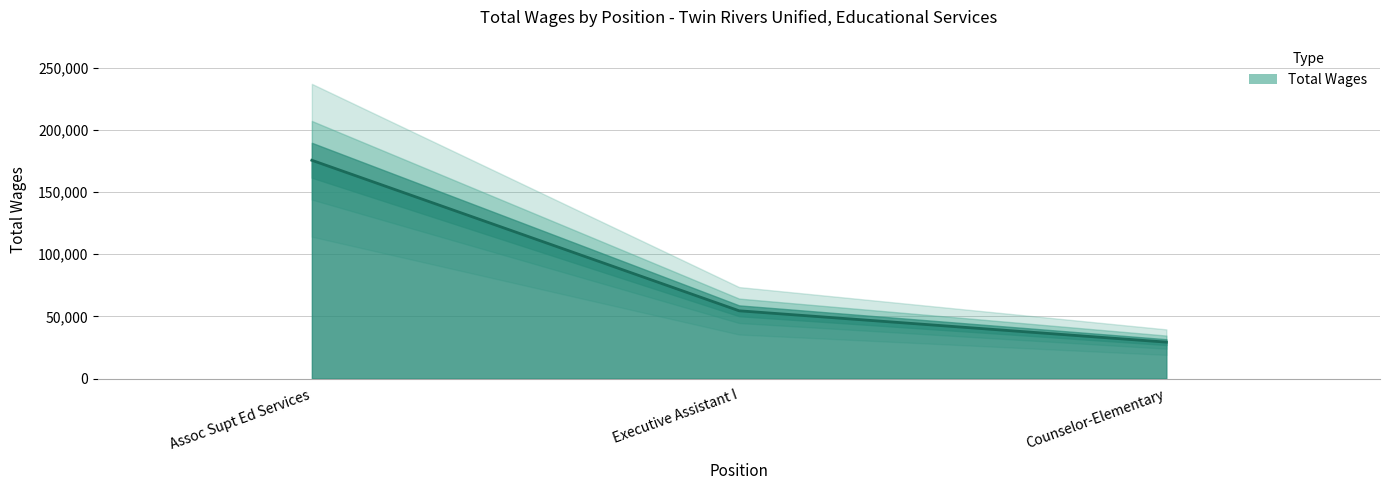

Which category has the lowest value across all series?

Counselor-Elementary